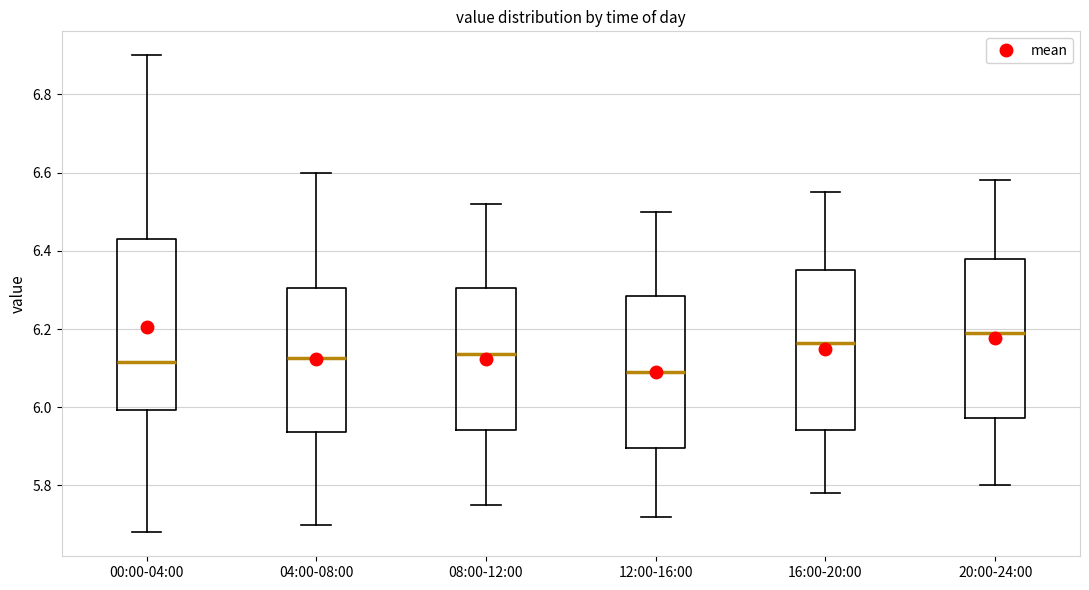

Reading left to right, read every box against the y-axis: the position of its median line, the range the box covers, and the ends of its whiskers. The values are not printed on the chart, so give them approximately, as read against the axis.

00:00-04:00: median 6.12, box 6.00 to 6.44, whiskers 5.68 to 6.90
04:00-08:00: median 6.12, box 5.94 to 6.30, whiskers 5.70 to 6.60
08:00-12:00: median 6.14, box 5.94 to 6.30, whiskers 5.76 to 6.52
12:00-16:00: median 6.10, box 5.90 to 6.28, whiskers 5.72 to 6.50
16:00-20:00: median 6.16, box 5.94 to 6.36, whiskers 5.78 to 6.56
20:00-24:00: median 6.20, box 5.98 to 6.38, whiskers 5.80 to 6.58